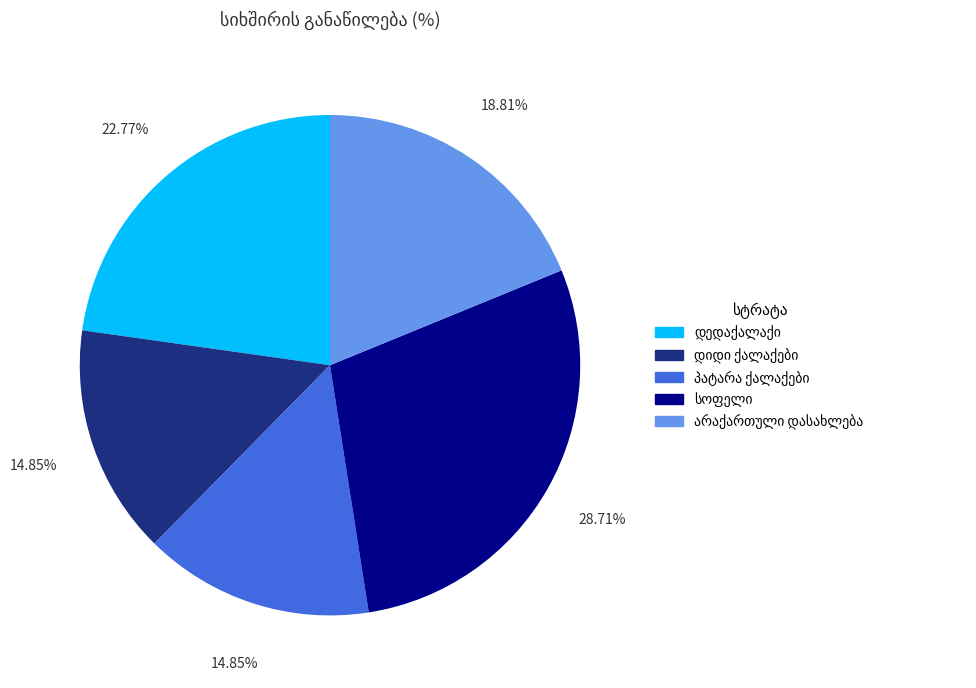

Count the number of slices in the pie.

5